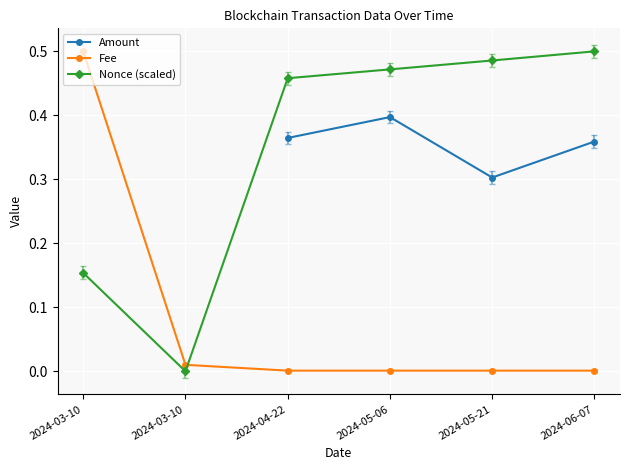

What is the sum of all Fee values?

0.5